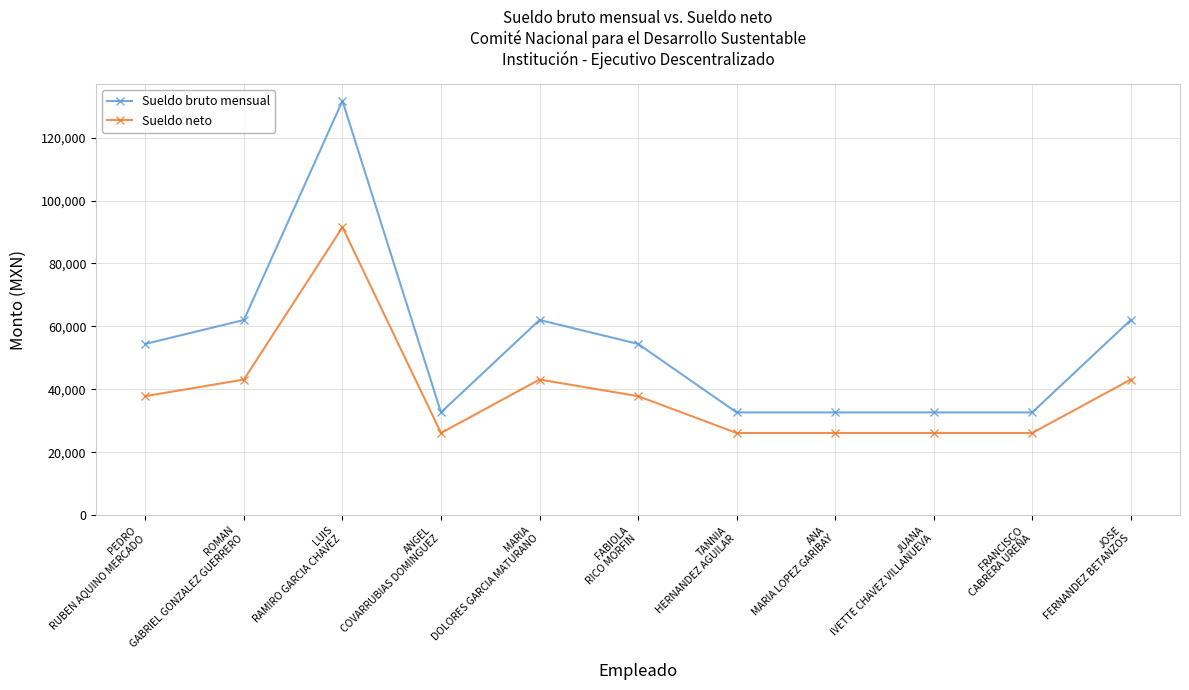

How many distinct data groups are displayed?

2